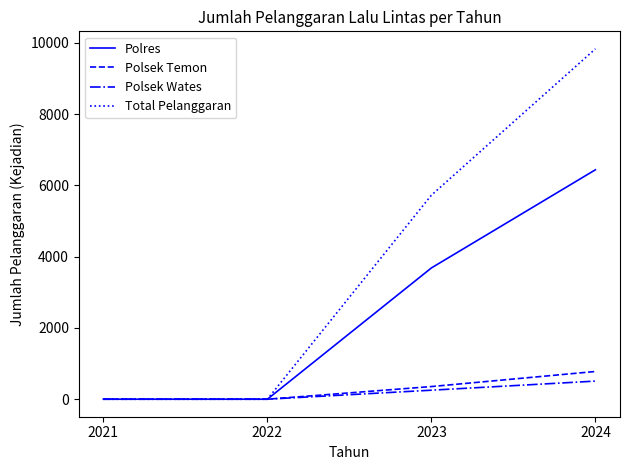

Reading left to right, transcribe all the data shown in this chart.

Polres: 0	0	3684	6439
Polsek Temon: 0	0	355	778
Polsek Wates: 0	0	253	508
Total Pelanggaran: 0	0	5726	9833